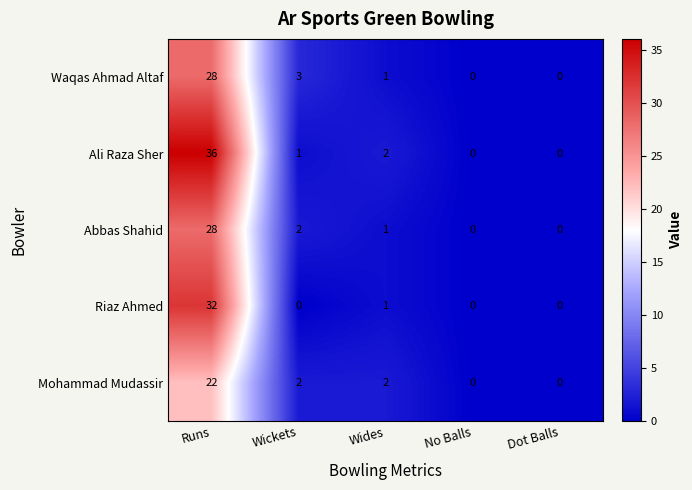

Count the number of data series in this chart.

5